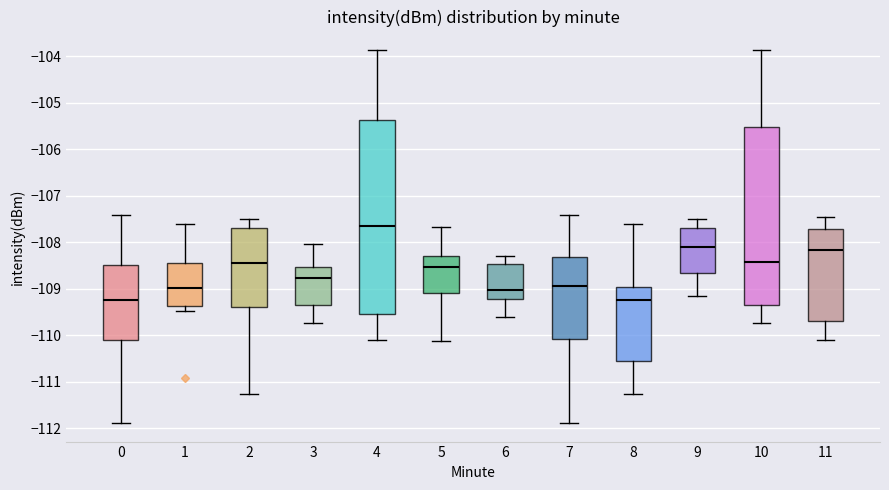

Comparing the boxes themselves (not the whiskers), which one is the tallest?

4